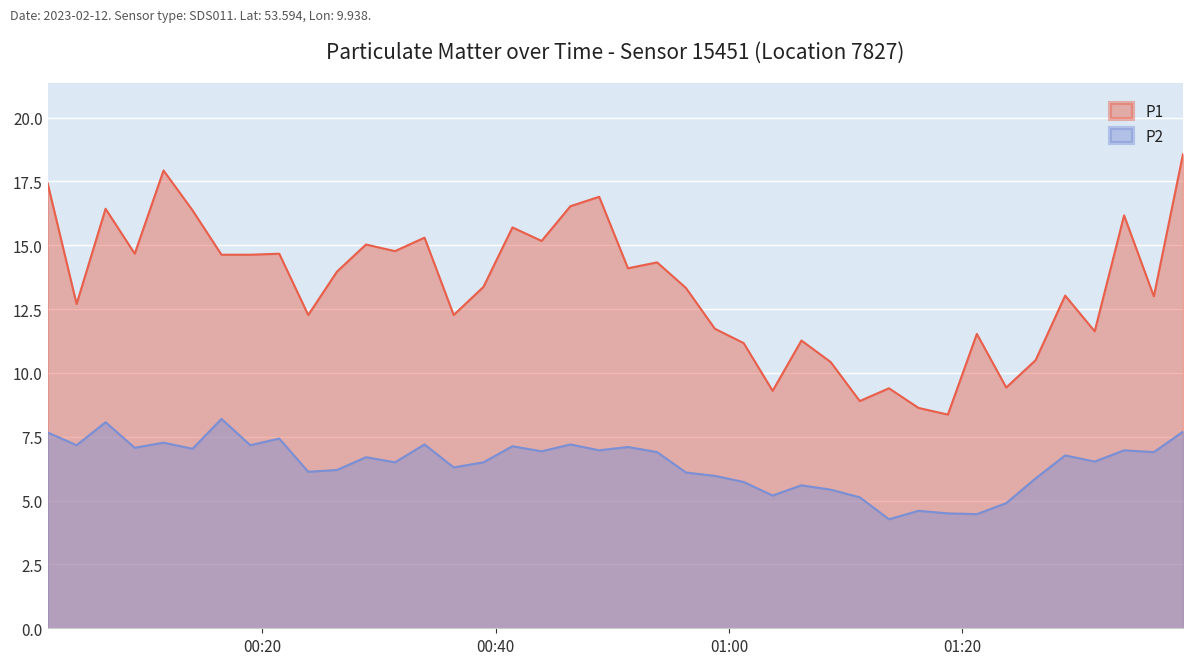

What is the value of the P1 point at the 1st from the left?

17.4